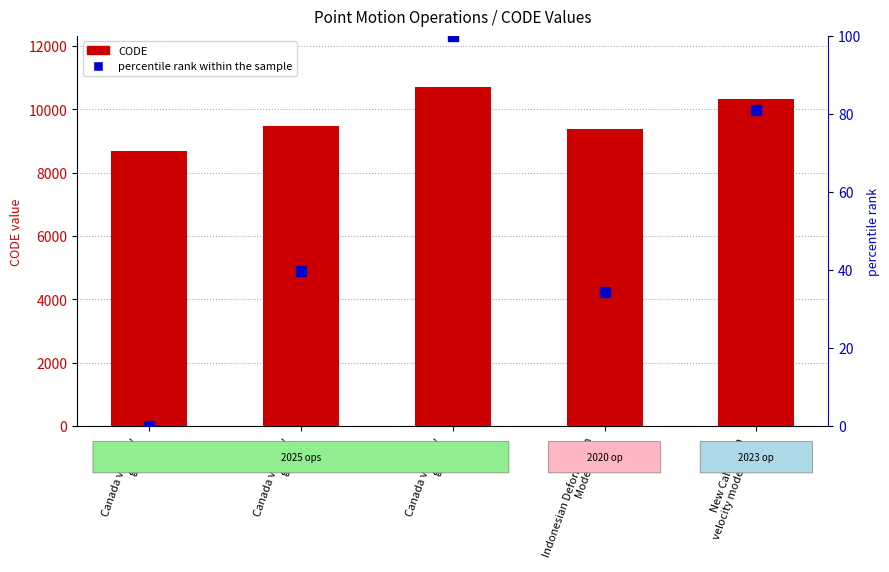

Which series has the largest Y range (max minus min)?

CODE